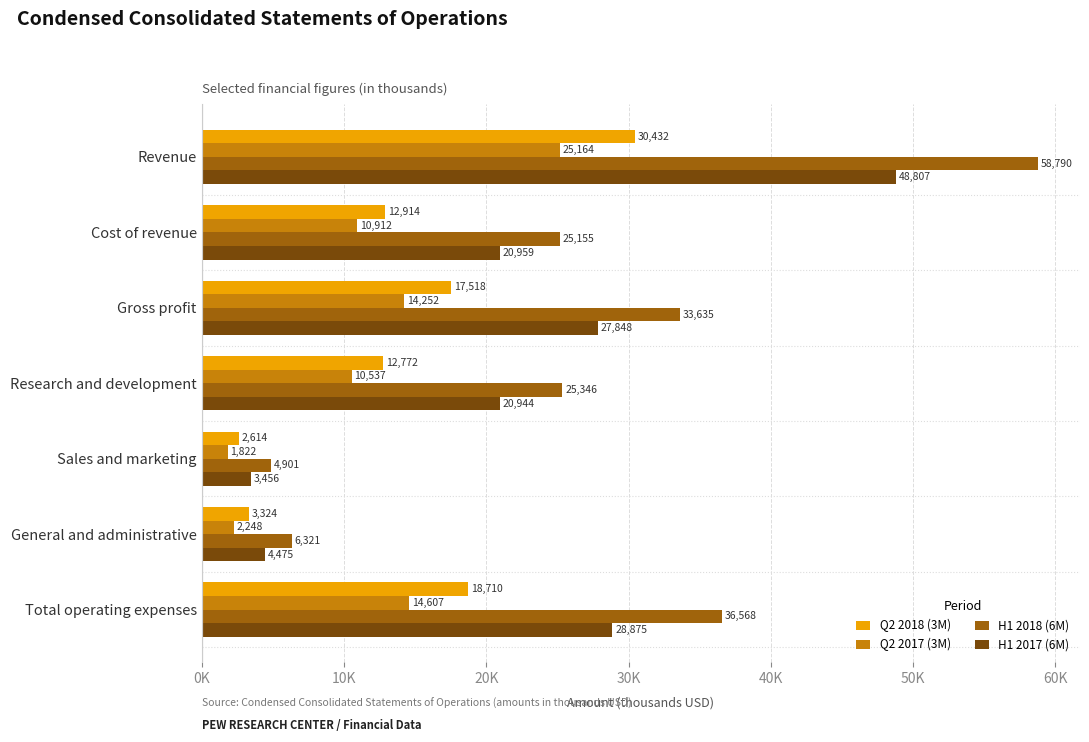

What are all the series names shown in the legend?

Q2 2018 (3M), Q2 2017 (3M), H1 2018 (6M), H1 2017 (6M)